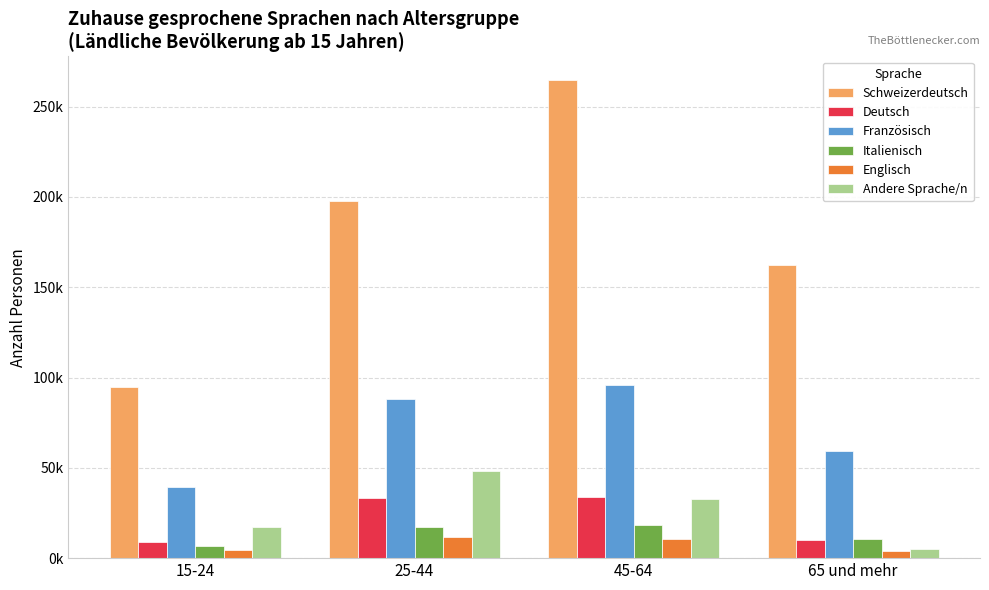

Where does the Italienisch series first go above 17392?

25-44